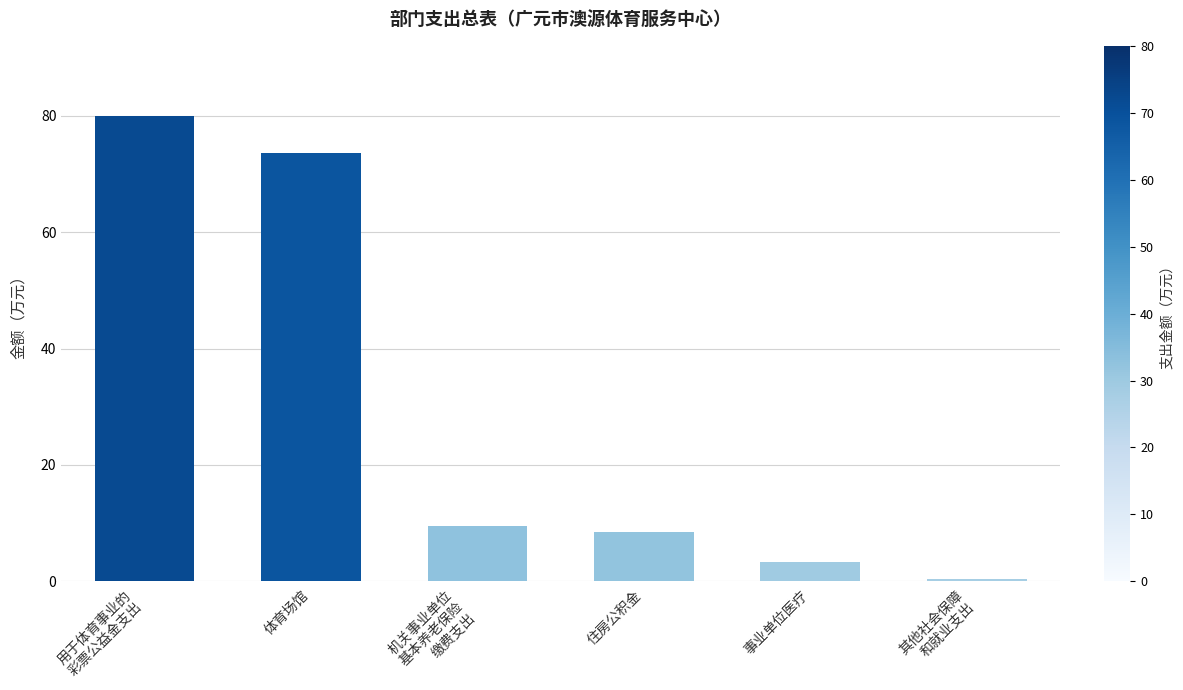

How many values exceed 9?

3